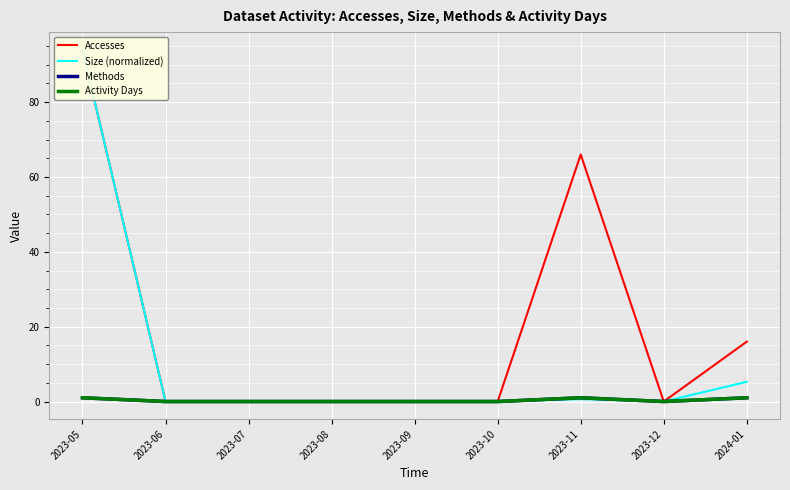

What are all the series names shown in the legend?

Accesses, Size (normalized), Methods, Activity Days